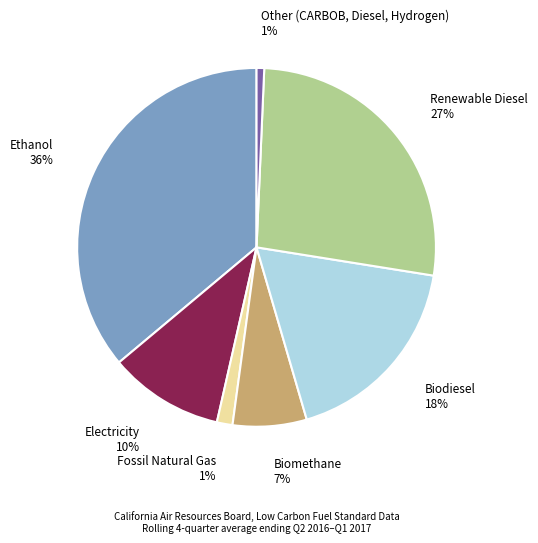

To the nearest percent, what is the difference between the largest and smallest slice percentages?

35%